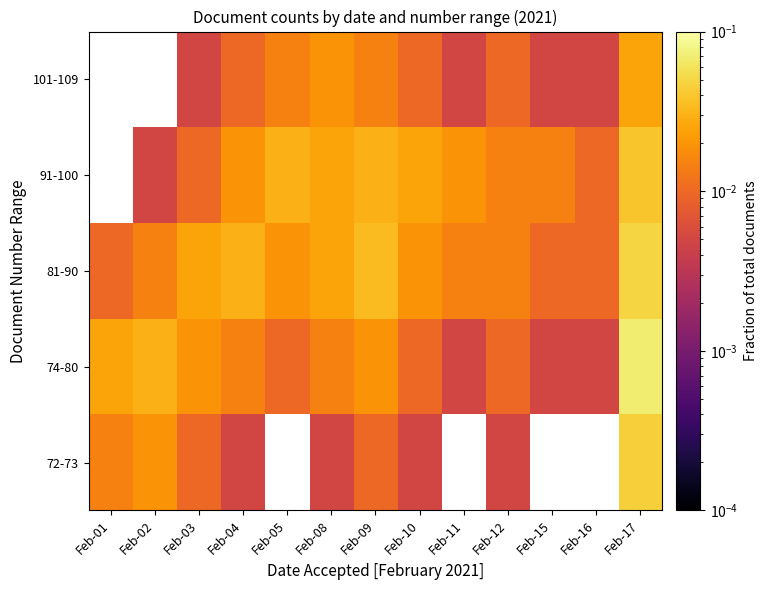

At which category is the sum across all series the highest?

Feb-17